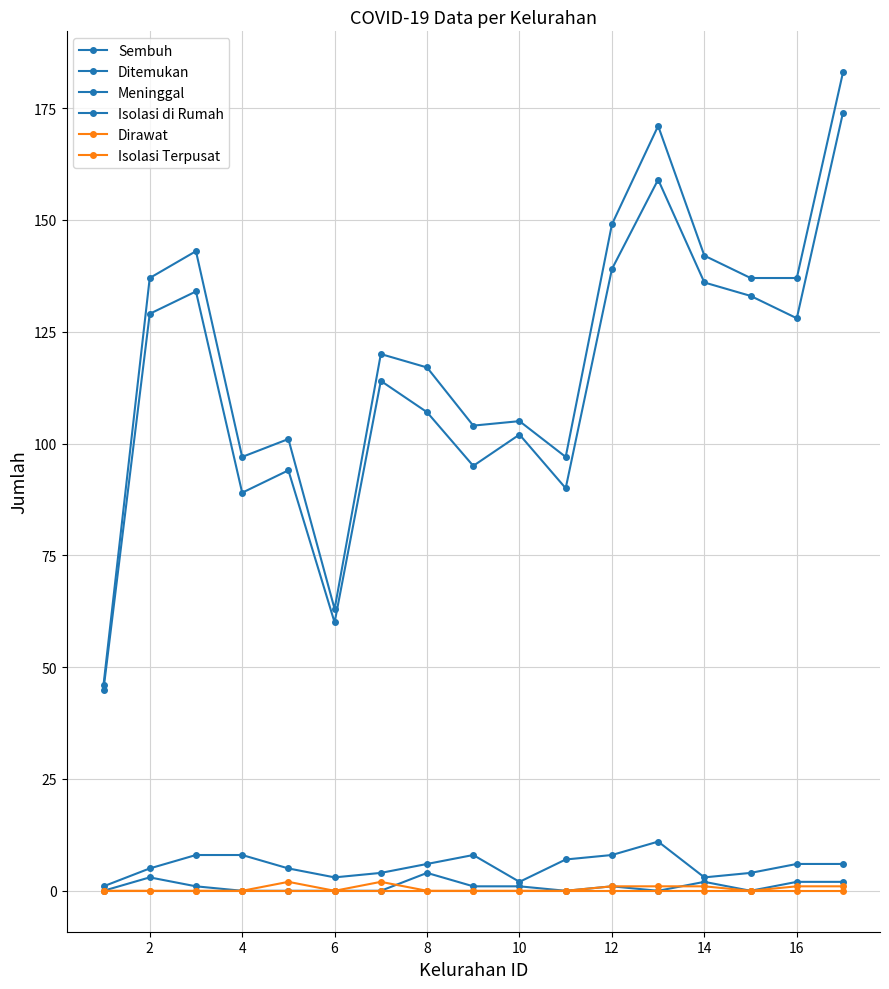

Which series has the largest total across all categories?

Ditemukan